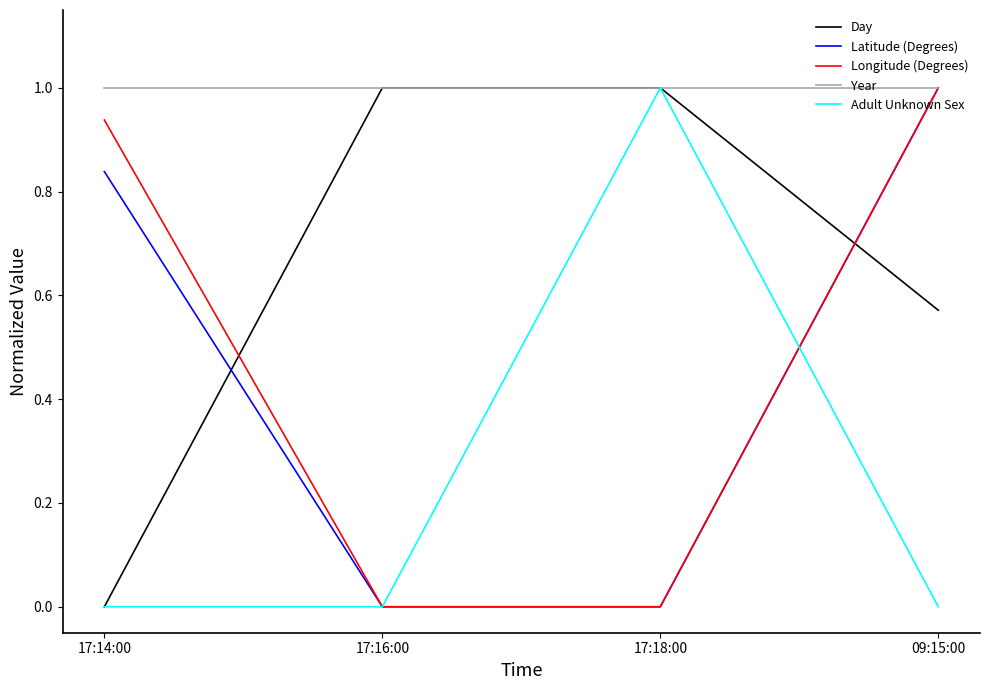

How many distinct data groups are displayed?

5